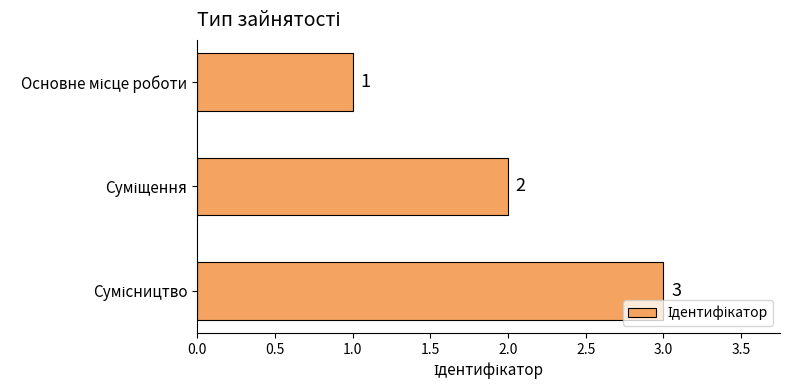

Count the values in the range 1 to 3.

3